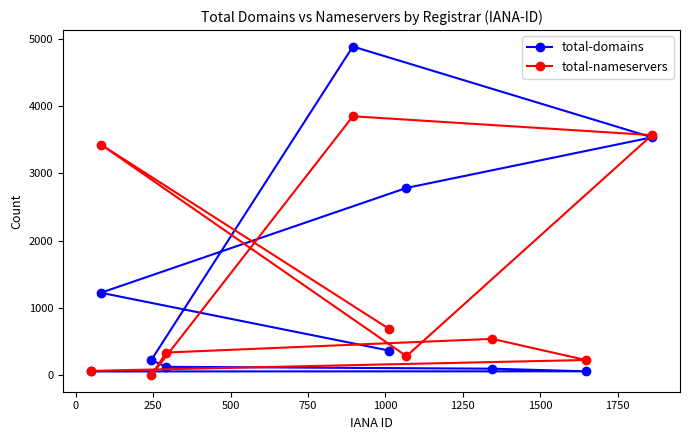

What is the maximum value for total-domains?

4886